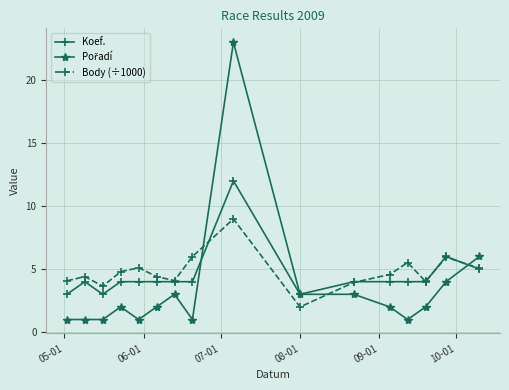

Which series has the largest total across all categories?

Body (÷1000)